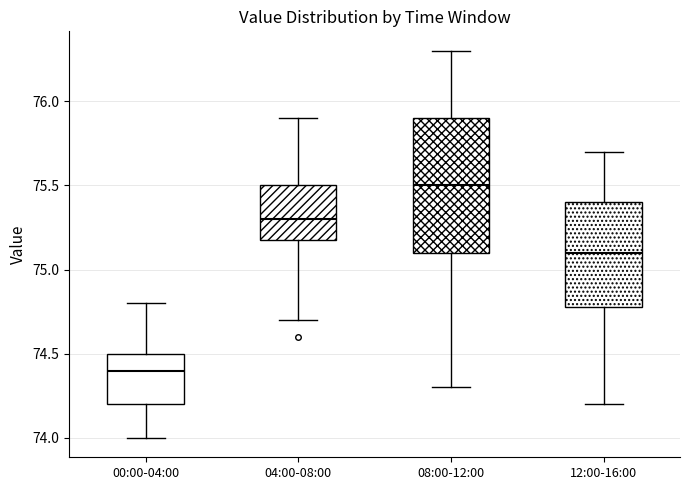

Reading left to right, transcribe this box plot: for each box, give where its median line is, the range the box spans, and where its two whiskers end, as read against the y-axis. The values are not printed on the chart, so give them approximately, as read against the axis.

00:00-04:00: median 74.4, box 74.2 to 74.5, whiskers 74.0 to 74.8
04:00-08:00: median 75.3, box 75.2 to 75.5, whiskers 74.7 to 75.9
08:00-12:00: median 75.5, box 75.1 to 75.9, whiskers 74.3 to 76.3
12:00-16:00: median 75.1, box 74.8 to 75.4, whiskers 74.2 to 75.7